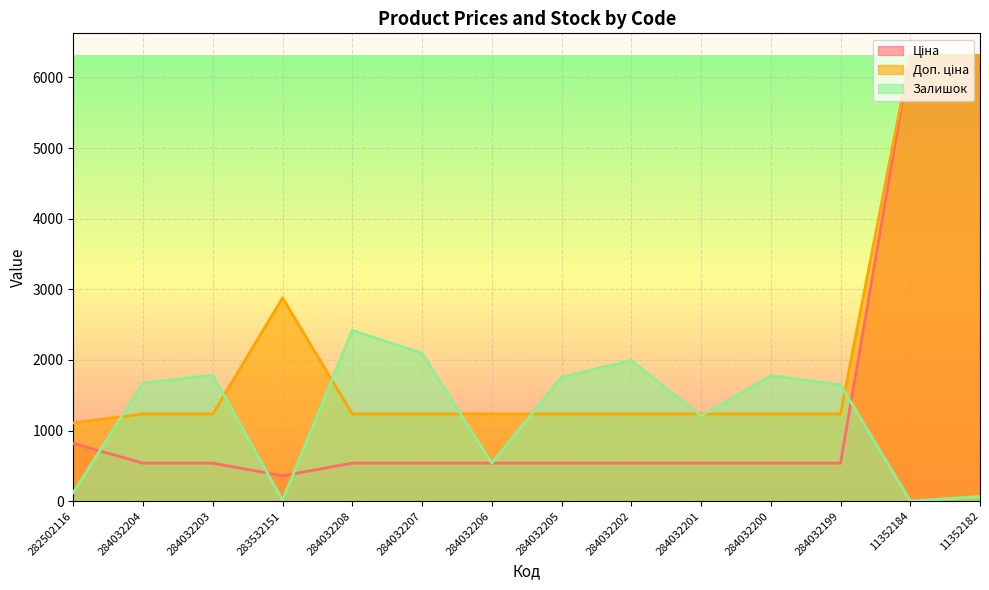

In Доп. ціна, how many points are higher than both neighbors (excluding endpoints)?

1